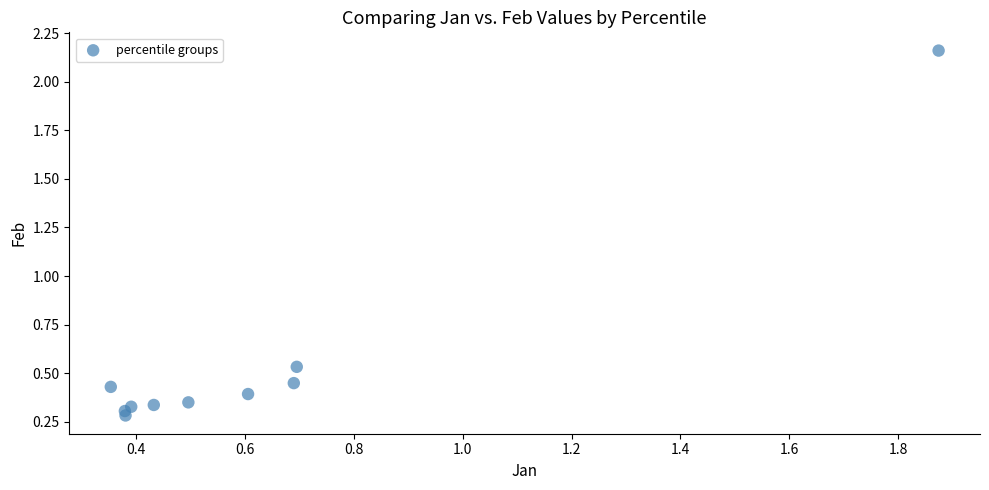

What is the range of X values (max minus min)?

1.5